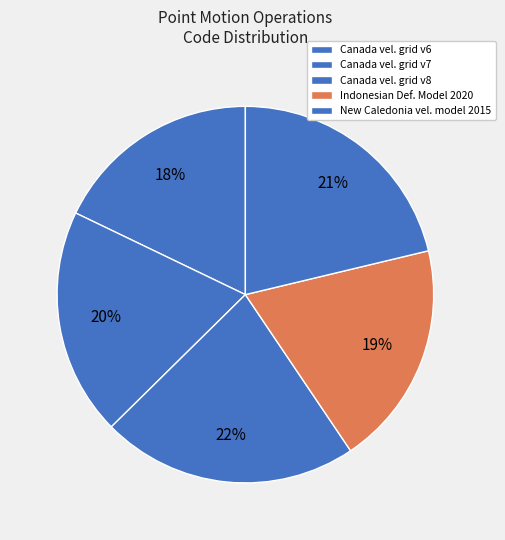

How many slices are in this pie chart?

5